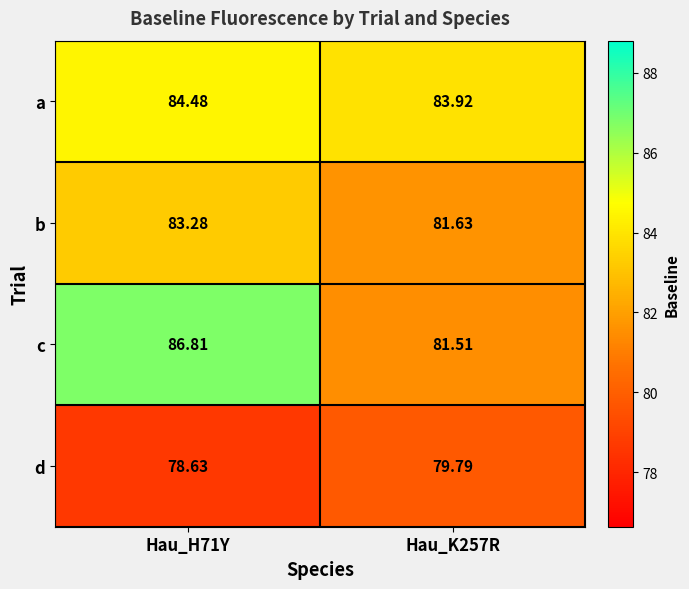

Rank the series by their maximum value, from highest to lowest.

c, a, b, d